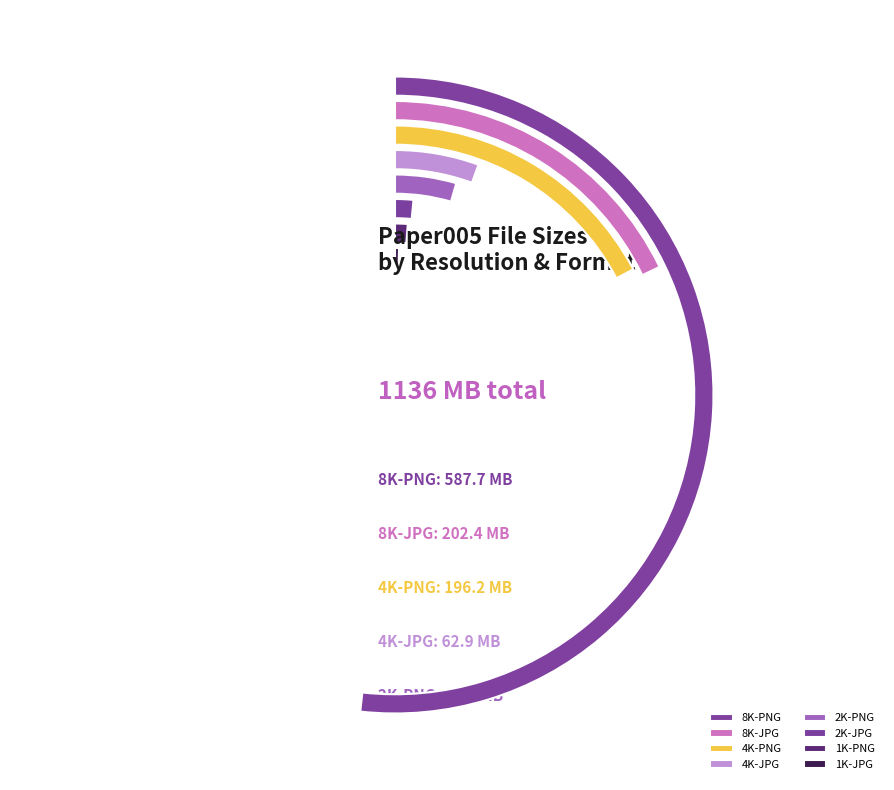

What is the largest slice in the pie chart?

8K-PNG